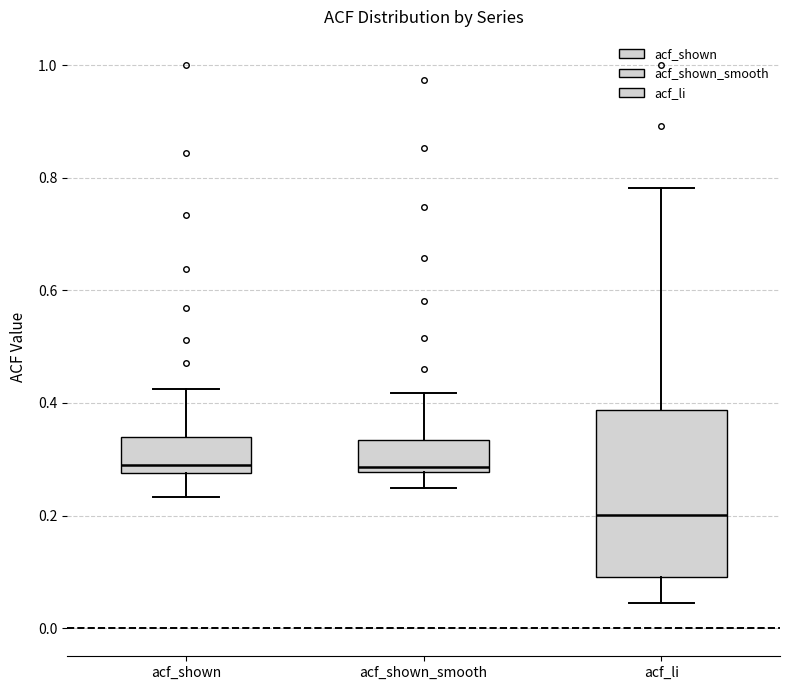

Which box's median line is the lowest?

acf_li